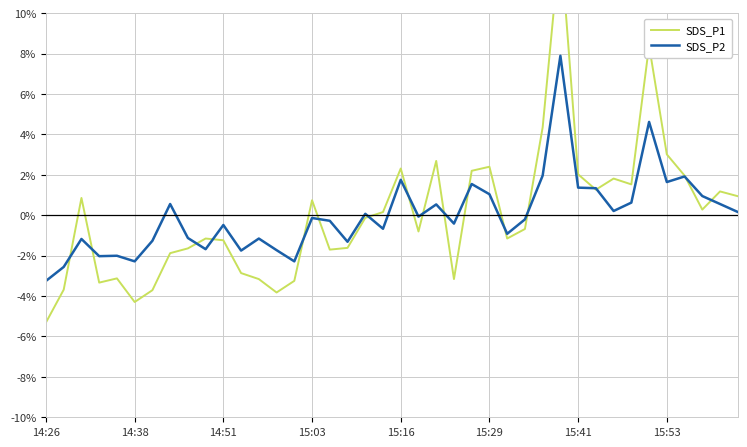

What is the maximum value for SDS_P1?

13.6